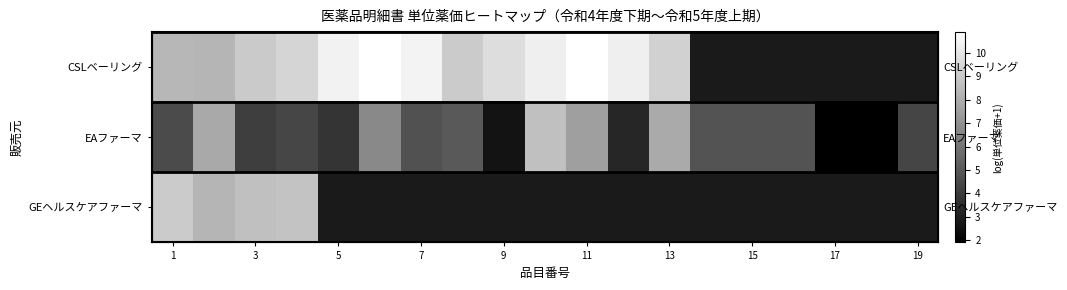

What is the difference between the maximum and minimum values in the EAファーマ series?

6.8